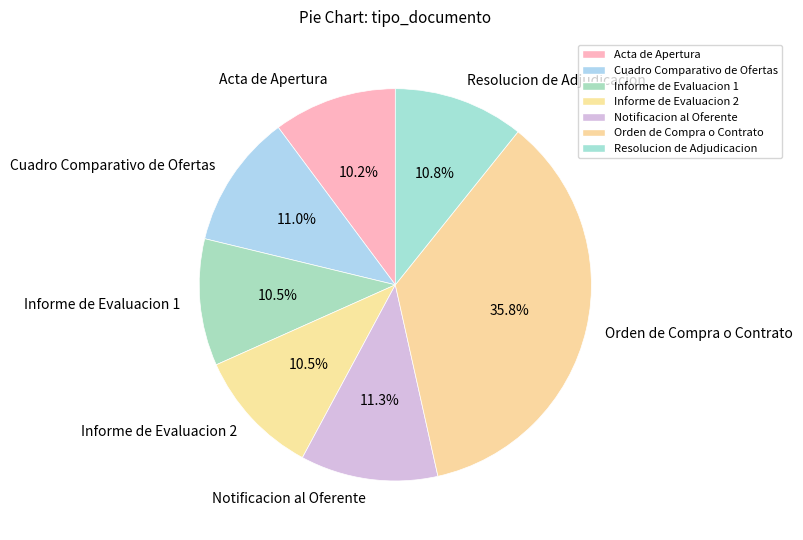

To the nearest percent, what portion does Resolucion de Adjudicacion represent?

11%